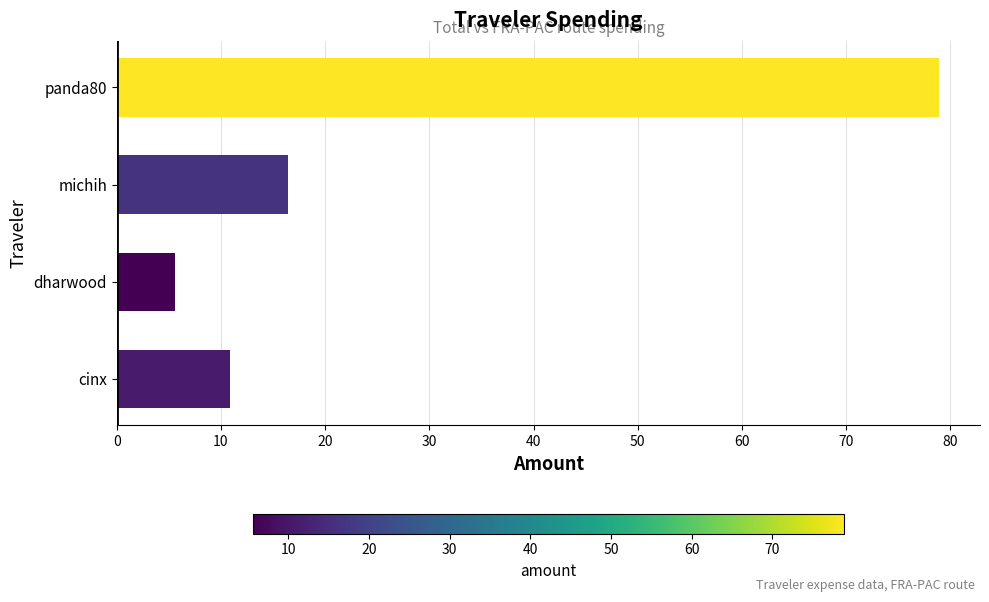

Reading bottom to top, what are all the values shown in this chart?

cinx=10.9	dharwood=5.6	michih=16.4	panda80=78.9